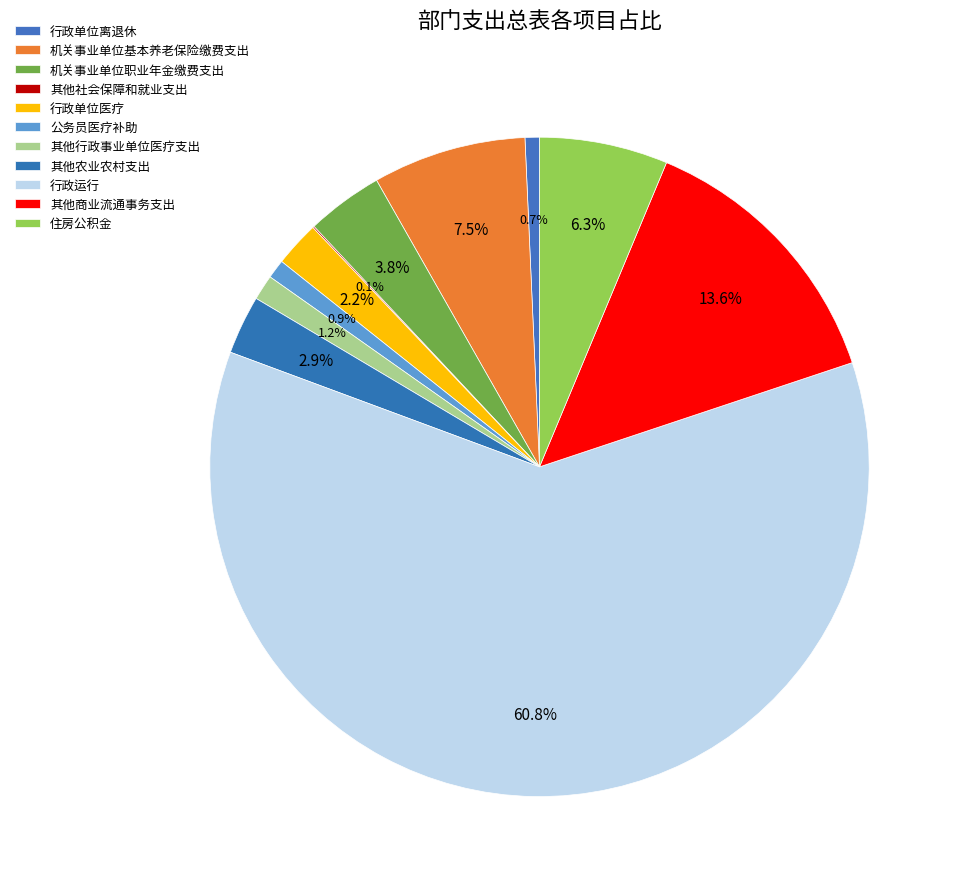

The 其他农业农村支出 slice represents 3% of the pie. True or false?

True